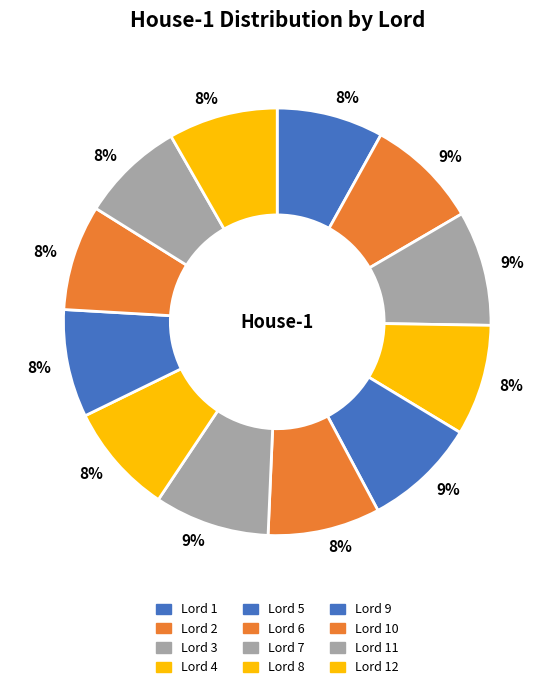

Which category has the smallest portion of the pie?

Lord 11